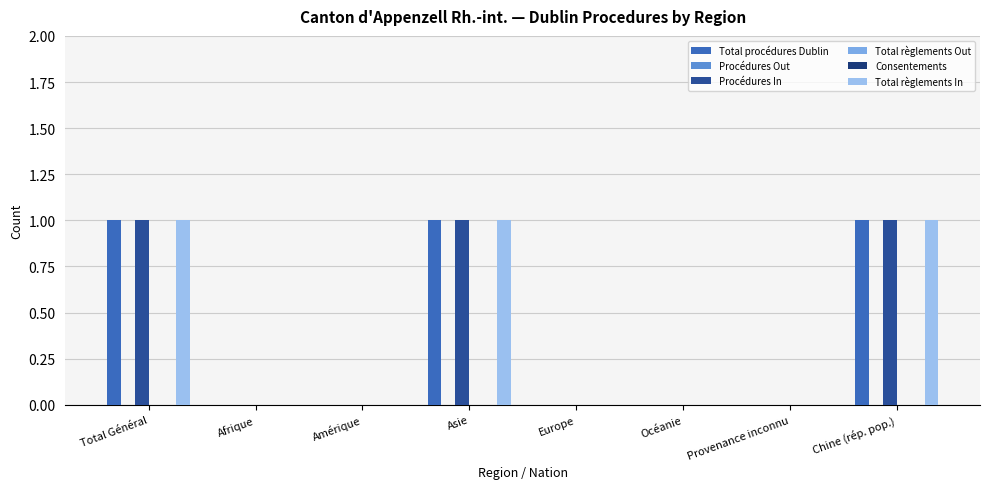

What position from the right is Europe?

4